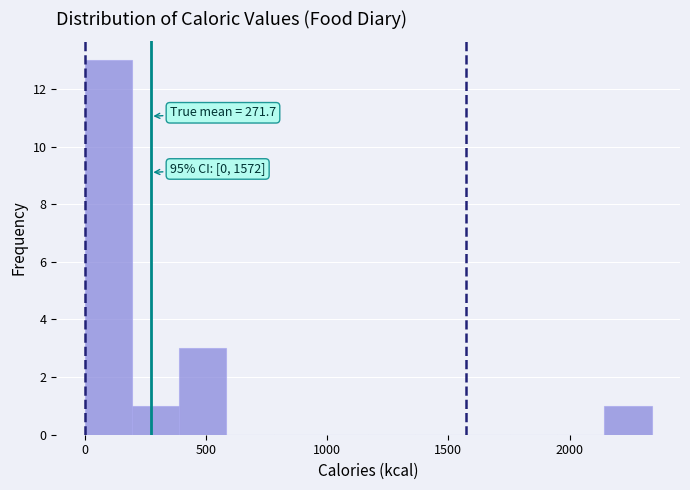

Read against the x-axis, roughly where is the centre of the tallest bar?

100